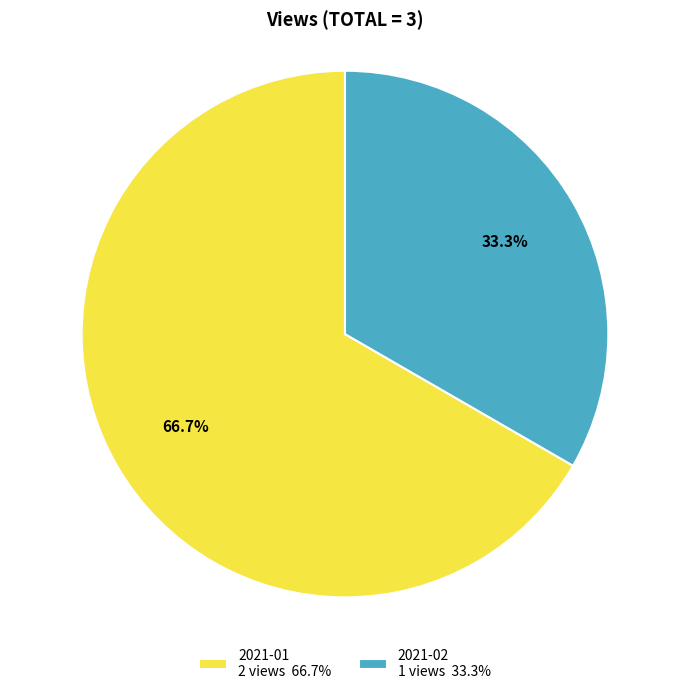

How much of the chart is everything except 2021-01?

33.3%